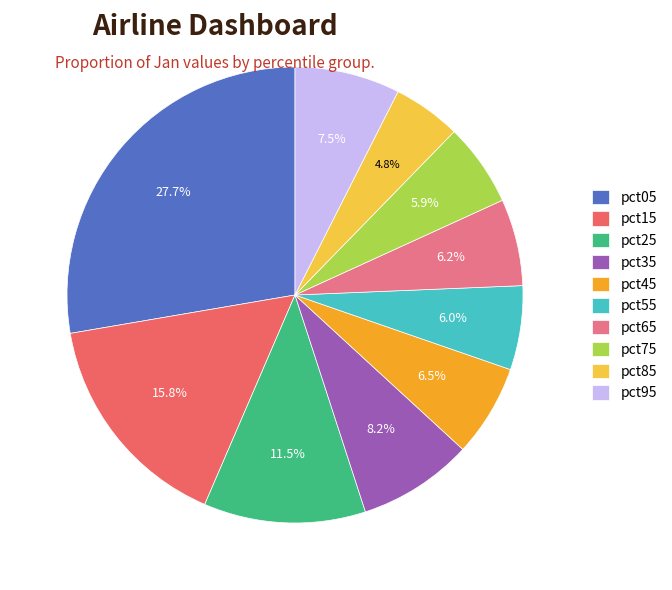

What percentage is the pct65 slice, to the nearest percent?

6%